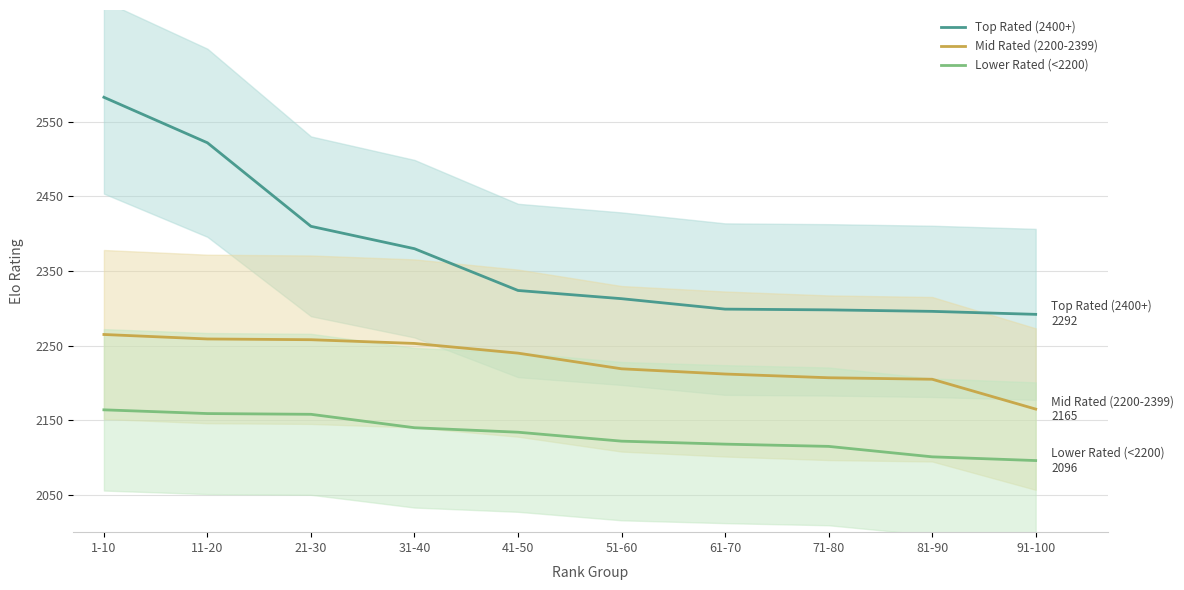

Where is Mid Rated (2200-2399) nearest to the value 2215?

61-70